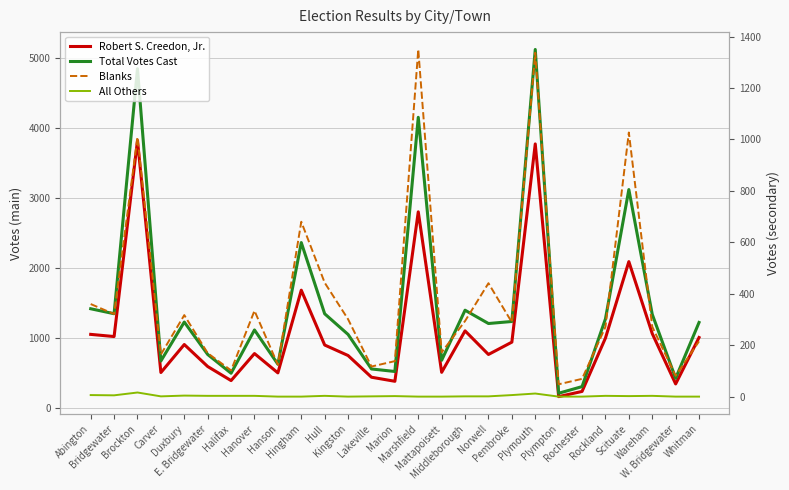

What is the sum of the Robert S. Creedon, Jr. values at Lakeville and Plympton?

613